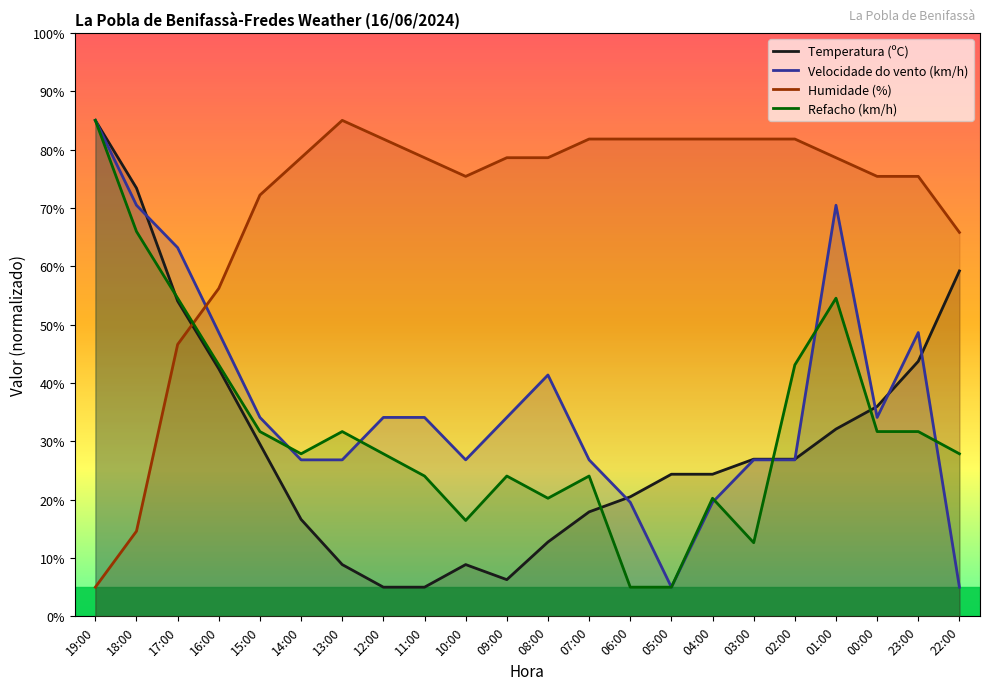

Rank the series at 05:00 from lowest to highest value.

Velocidade do vento (km/h), Refacho (km/h), Temperatura (ºC), Humidade (%)